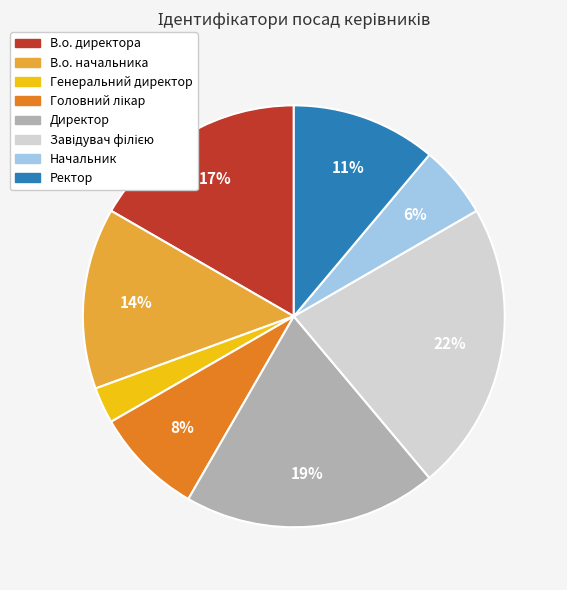

Is there any slice that represents more than half of the pie?

No